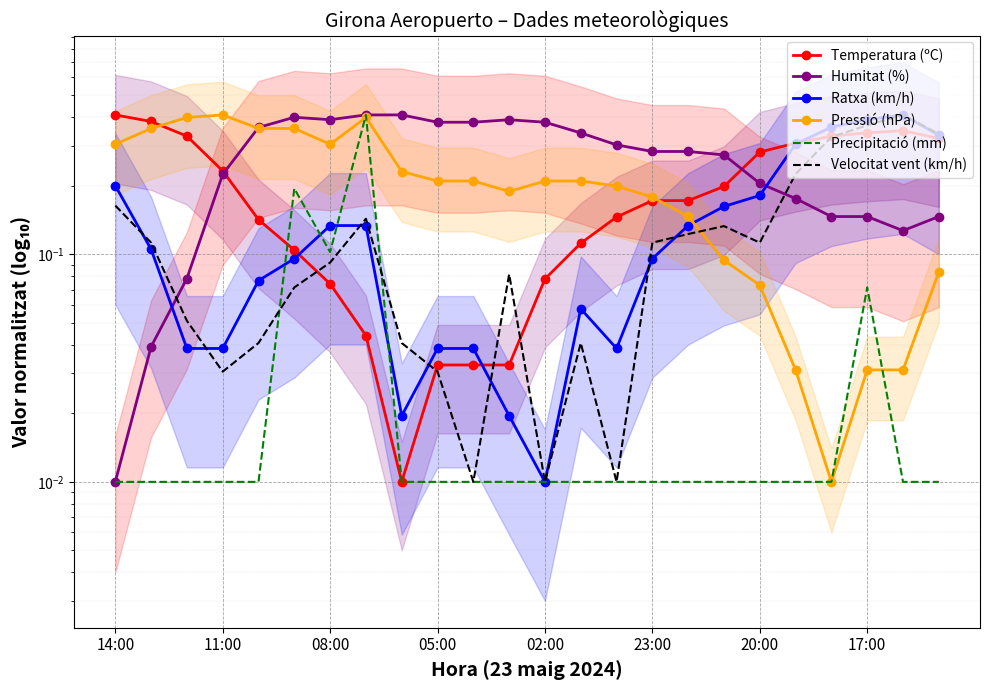

True or false: Temperatura (ºC) has a value of 0.2 at 16.

True